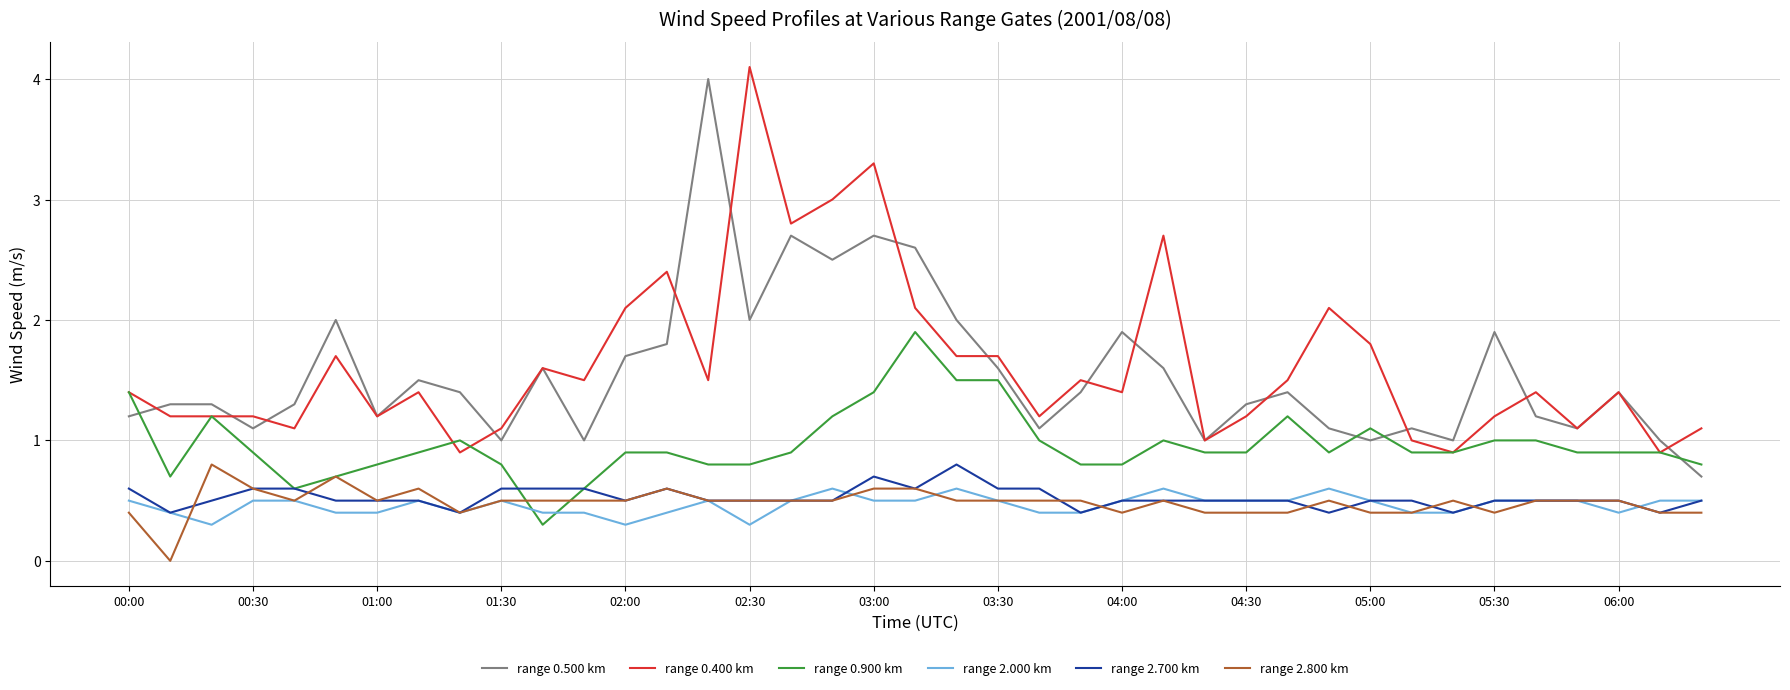

Reading left to right, extract all data points from this chart.

range 0.500 km: 1.2	1.3	1.3	1.1	1.3	2.0	1.2	1.5	1.4	1.0	1.6	1.0	1.7	1.8	4.0	2.0	2.7	2.5	2.7	2.6	2.0	1.6	1.1	1.4	1.9	1.6	1.0	1.3	1.4	1.1	1.0	1.1	1.0	1.9	1.2	1.1	1.4	1.0	0.7
range 0.400 km: 1.4	1.2	1.2	1.2	1.1	1.7	1.2	1.4	0.9	1.1	1.6	1.5	2.1	2.4	1.5	4.1	2.8	3.0	3.3	2.1	1.7	1.7	1.2	1.5	1.4	2.7	1.0	1.2	1.5	2.1	1.8	1.0	0.9	1.2	1.4	1.1	1.4	0.9	1.1
range 0.900 km: 1.4	0.7	1.2	0.9	0.6	0.7	0.8	0.9	1.0	0.8	0.3	0.6	0.9	0.9	0.8	0.8	0.9	1.2	1.4	1.9	1.5	1.5	1.0	0.8	0.8	1.0	0.9	0.9	1.2	0.9	1.1	0.9	0.9	1.0	1.0	0.9	0.9	0.9	0.8
range 2.000 km: 0.5	0.4	0.3	0.5	0.5	0.4	0.4	0.5	0.4	0.5	0.4	0.4	0.3	0.4	0.5	0.3	0.5	0.6	0.5	0.5	0.6	0.5	0.4	0.4	0.5	0.6	0.5	0.5	0.5	0.6	0.5	0.4	0.4	0.5	0.5	0.5	0.4	0.5	0.5
range 2.700 km: 0.6	0.4	0.5	0.6	0.6	0.5	0.5	0.5	0.4	0.6	0.6	0.6	0.5	0.6	0.5	0.5	0.5	0.5	0.7	0.6	0.8	0.6	0.6	0.4	0.5	0.5	0.5	0.5	0.5	0.4	0.5	0.5	0.4	0.5	0.5	0.5	0.5	0.4	0.5
range 2.800 km: 0.4	0.0	0.8	0.6	0.5	0.7	0.5	0.6	0.4	0.5	0.5	0.5	0.5	0.6	0.5	0.5	0.5	0.5	0.6	0.6	0.5	0.5	0.5	0.5	0.4	0.5	0.4	0.4	0.4	0.5	0.4	0.4	0.5	0.4	0.5	0.5	0.5	0.4	0.4